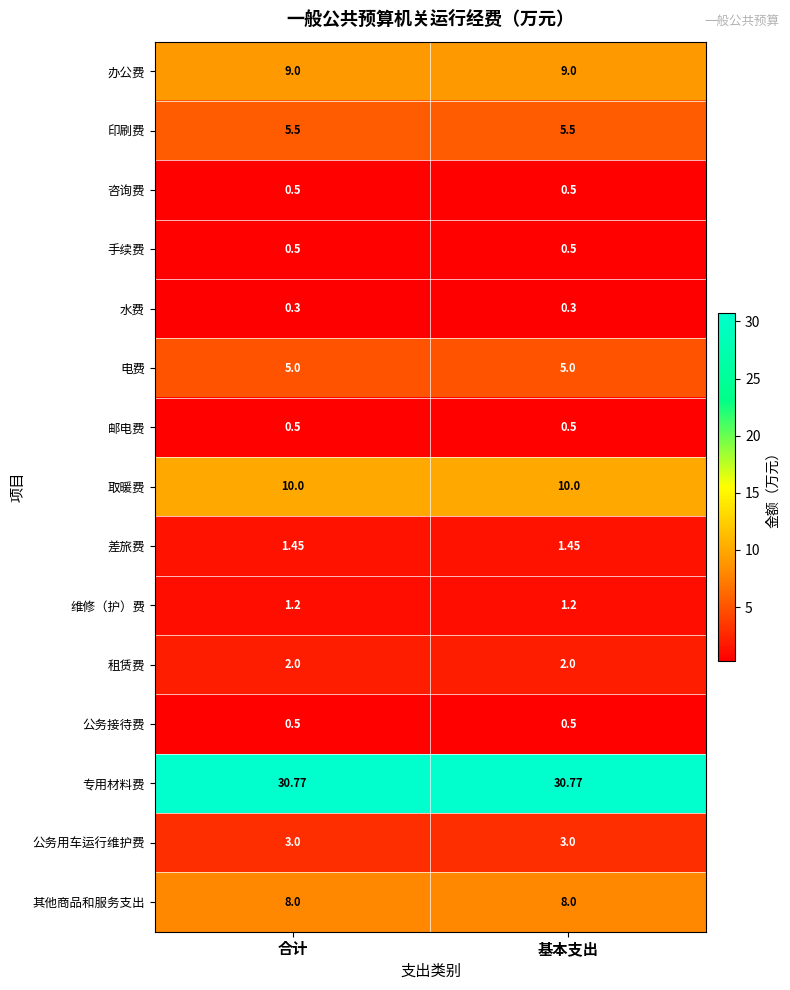

Which series has the largest total across all categories?

专用材料费